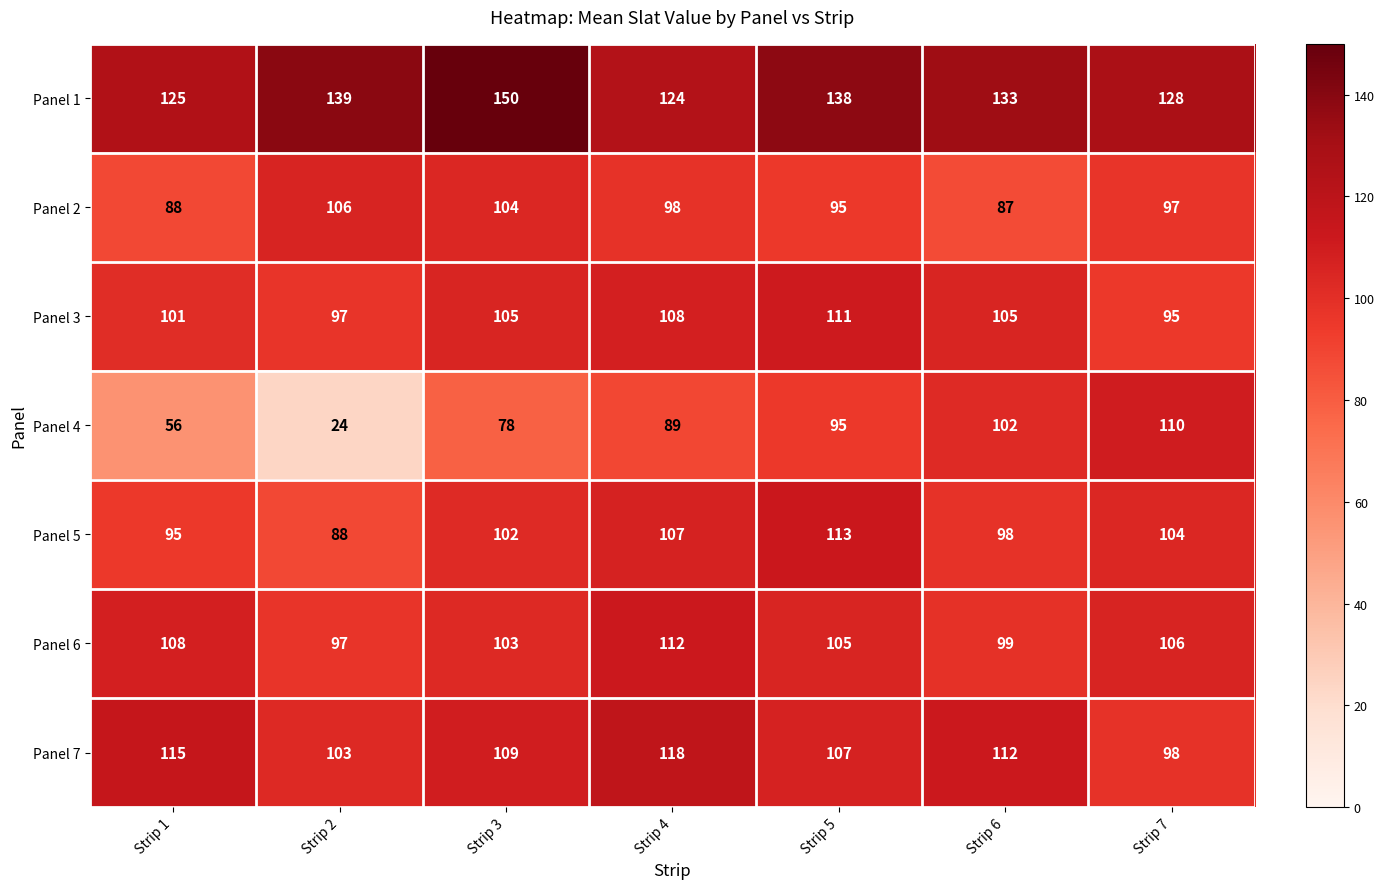

Which series changed the most between Strip 4 and Strip 7?

Panel 4